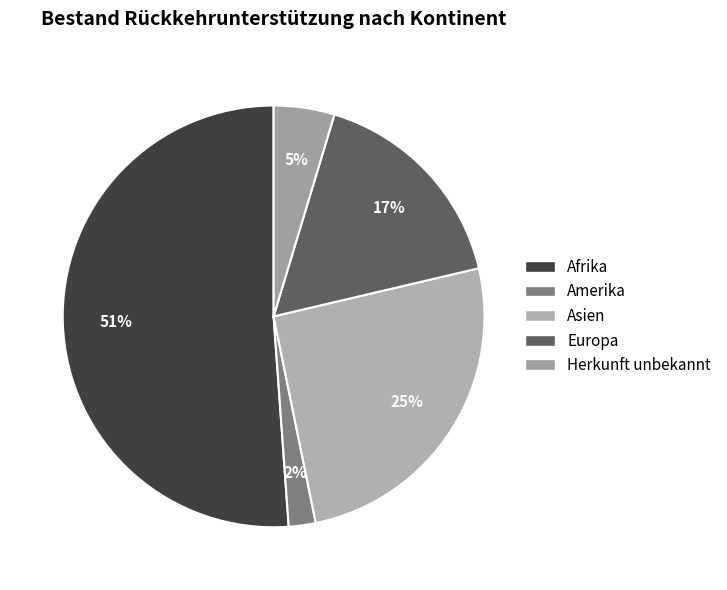

Count the number of slices in the pie.

5